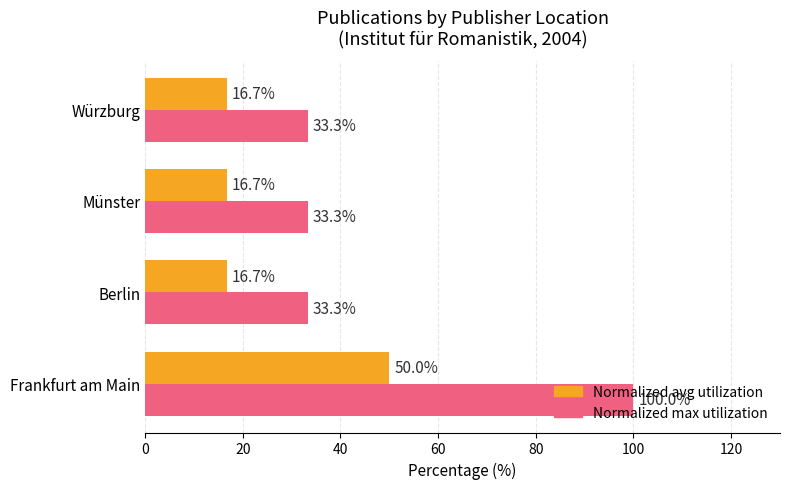

Which label corresponds to the largest value in the chart?

Frankfurt am Main